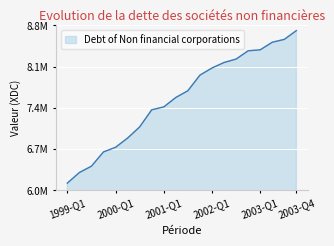

Does the chart have visible grid lines?

Yes